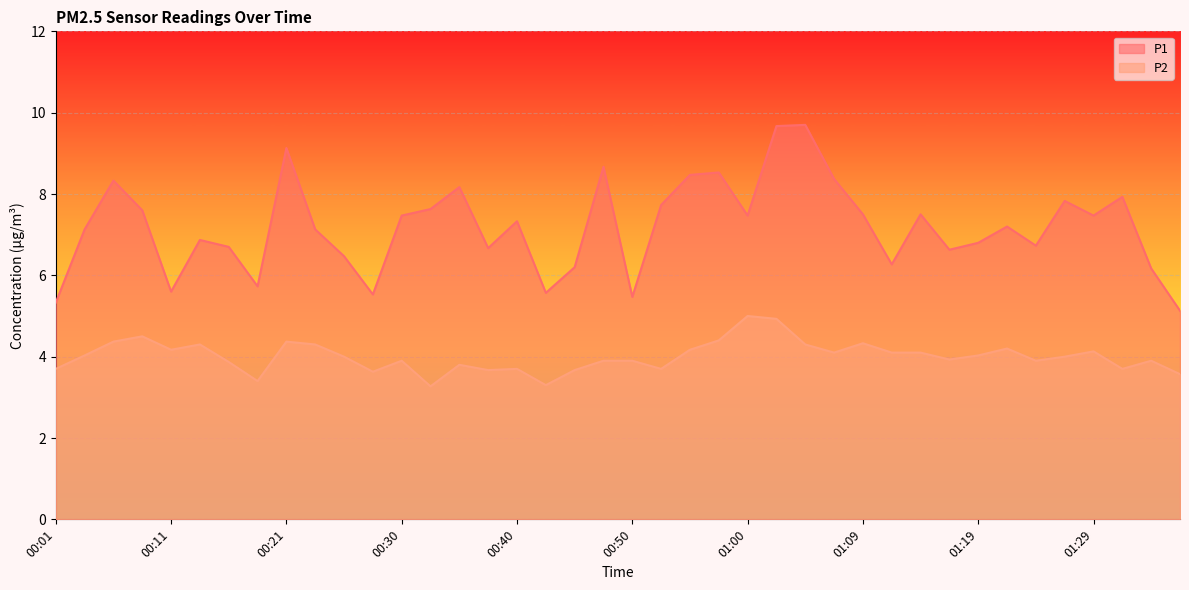

At 00:11, list the series in order from smallest to largest.

P2, P1